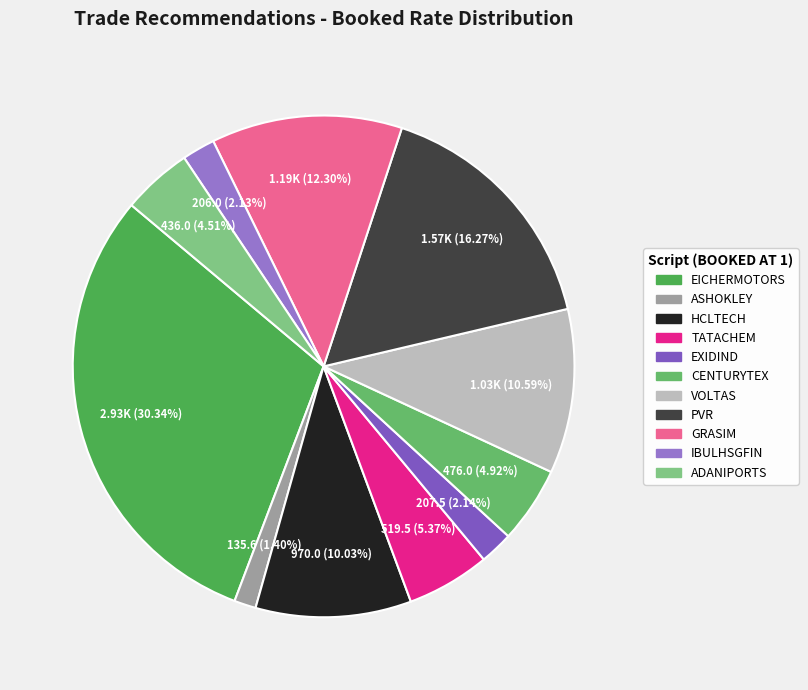

The IBULHSGFIN slice represents 2% of the pie. True or false?

True